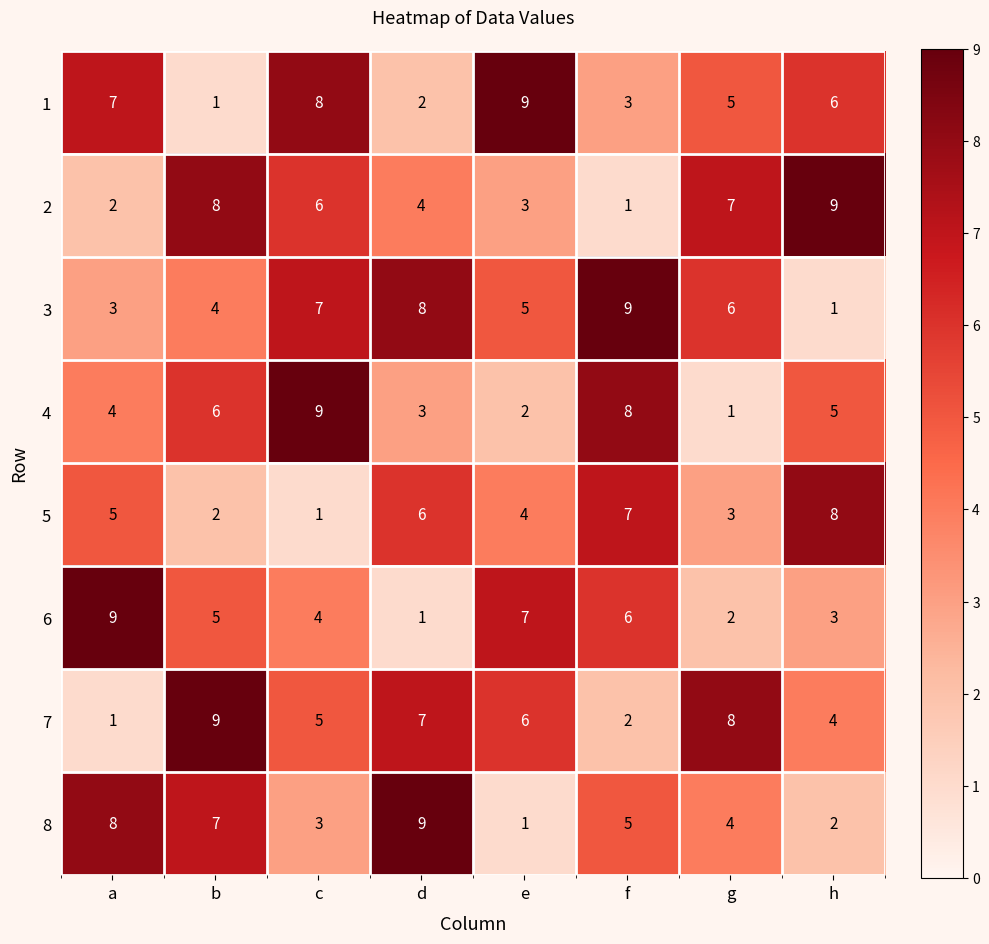

What is the difference between the maximum and second lowest values in the 2 series?

7